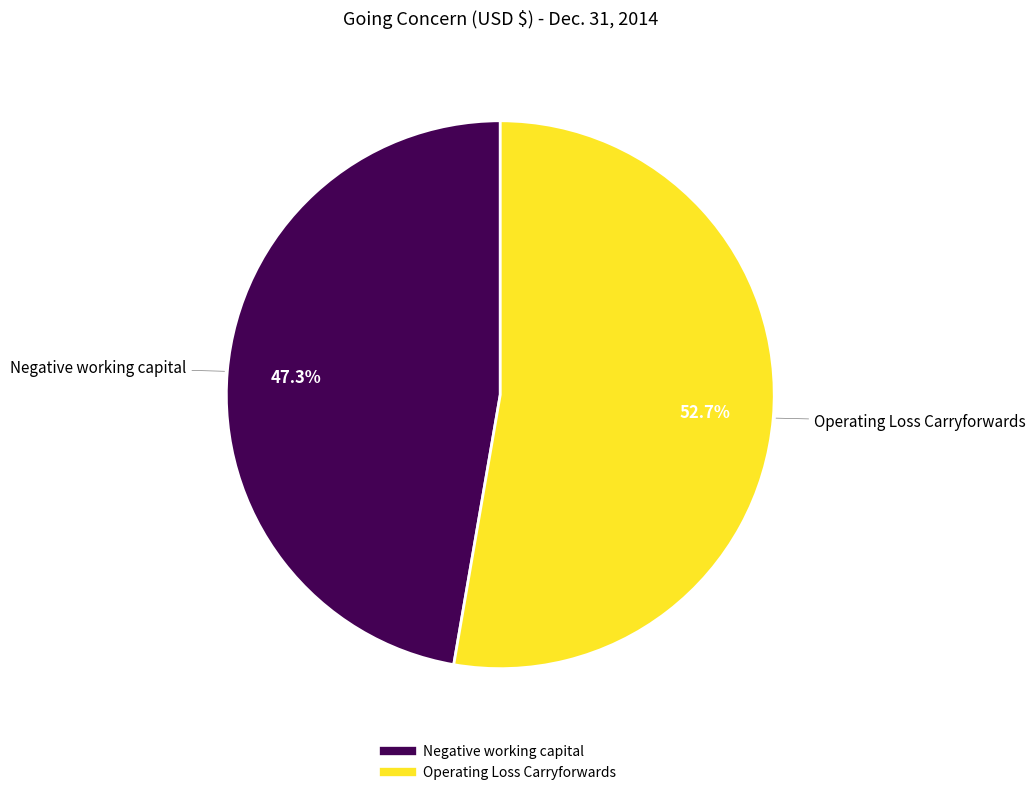

The Negative working capital slice represents 47% of the pie. True or false?

True